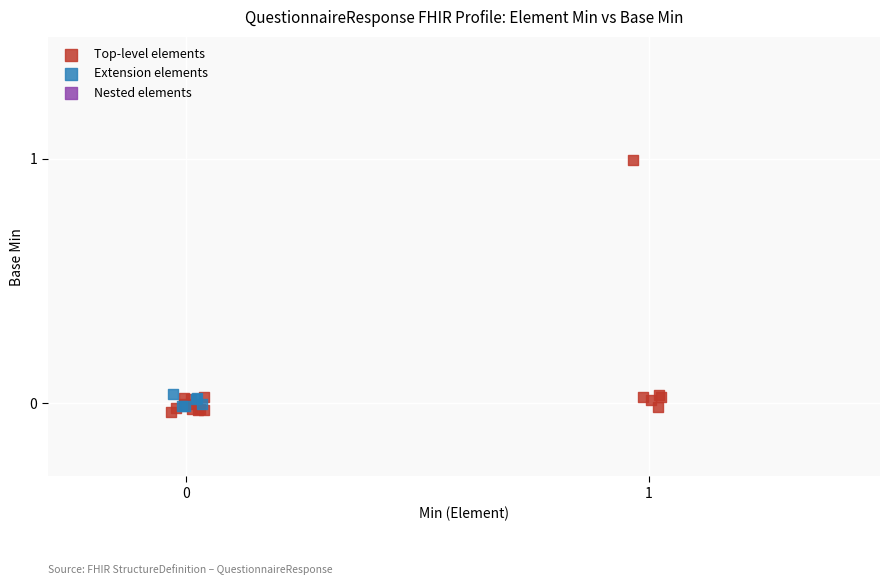

Which series reaches the maximum Y coordinate?

Top-level elements